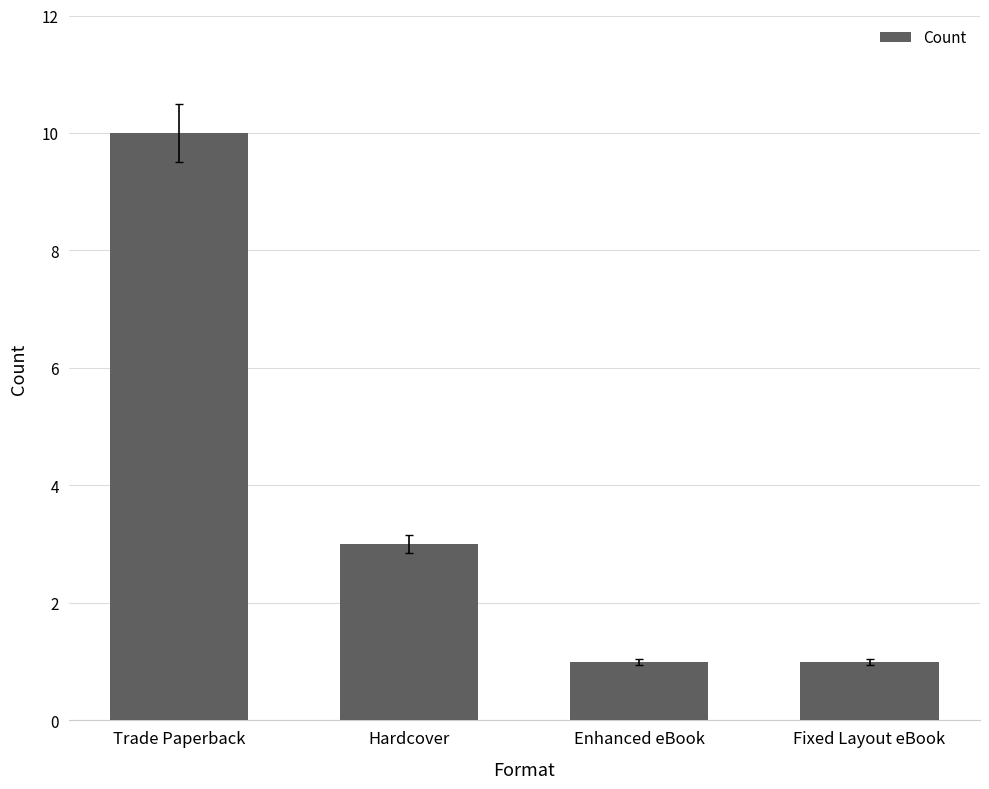

Which label corresponds to the largest value in the chart?

Trade Paperback